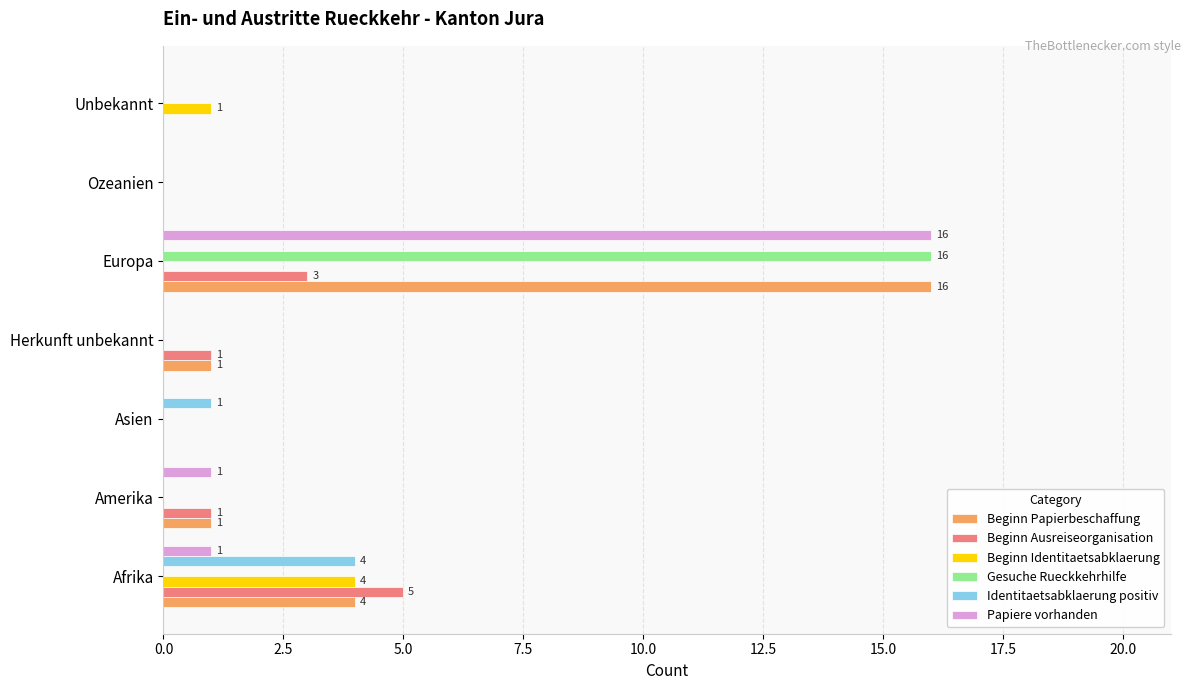

At which category is the sum across all series the highest?

Europa